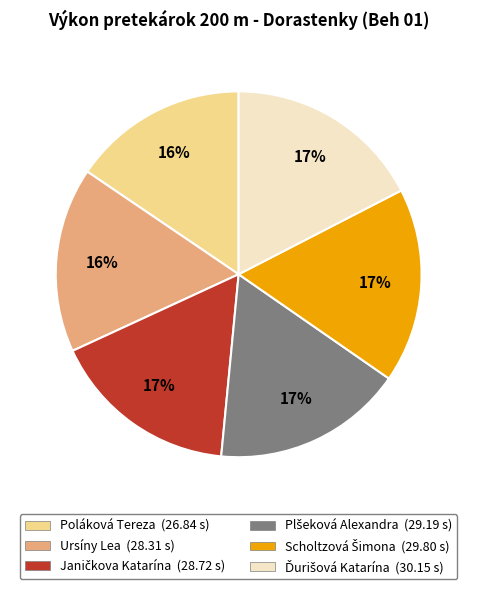

Does any single category account for the majority?

No